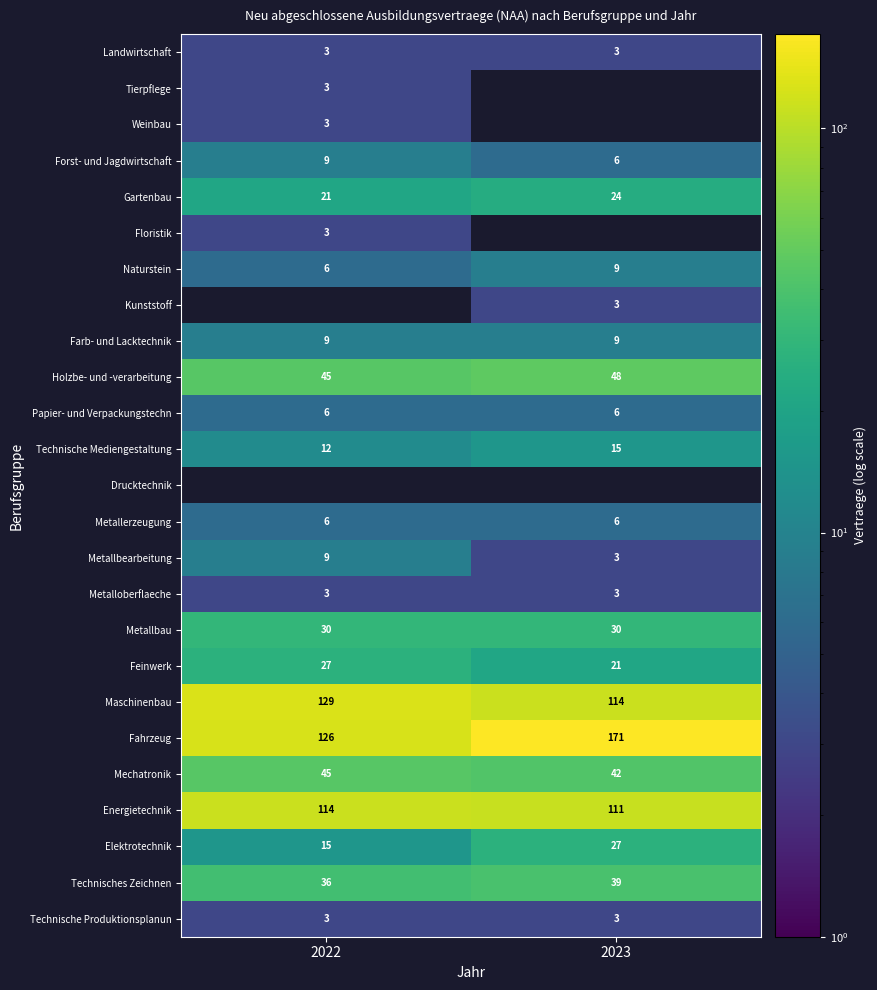

What is the highest value of the Holzbe- und -verarbeitung series?

48